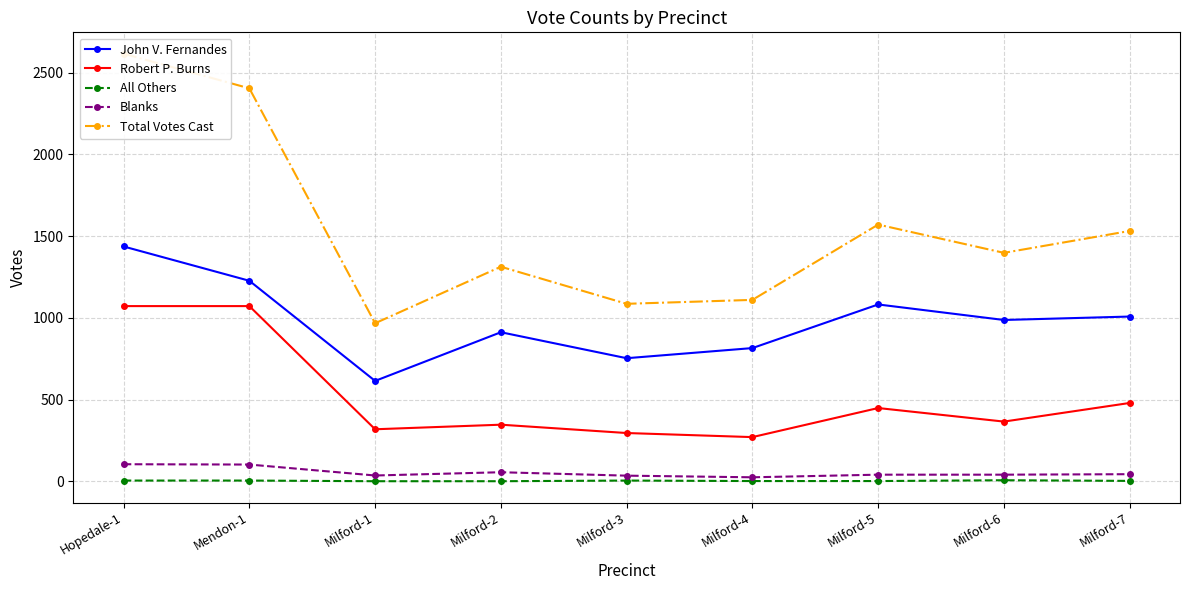

What are all the series names shown in the legend?

John V. Fernandes, Robert P. Burns, All Others, Blanks, Total Votes Cast